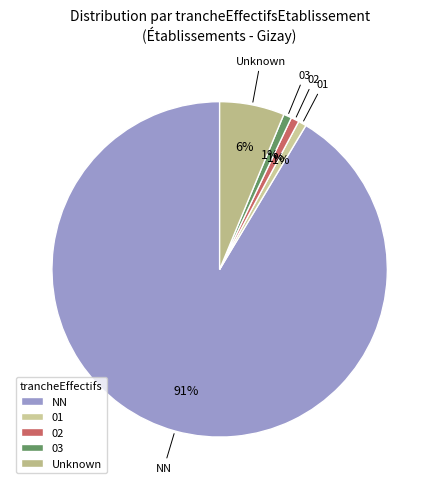

Is it true that 01 is 10% of the pie?

False